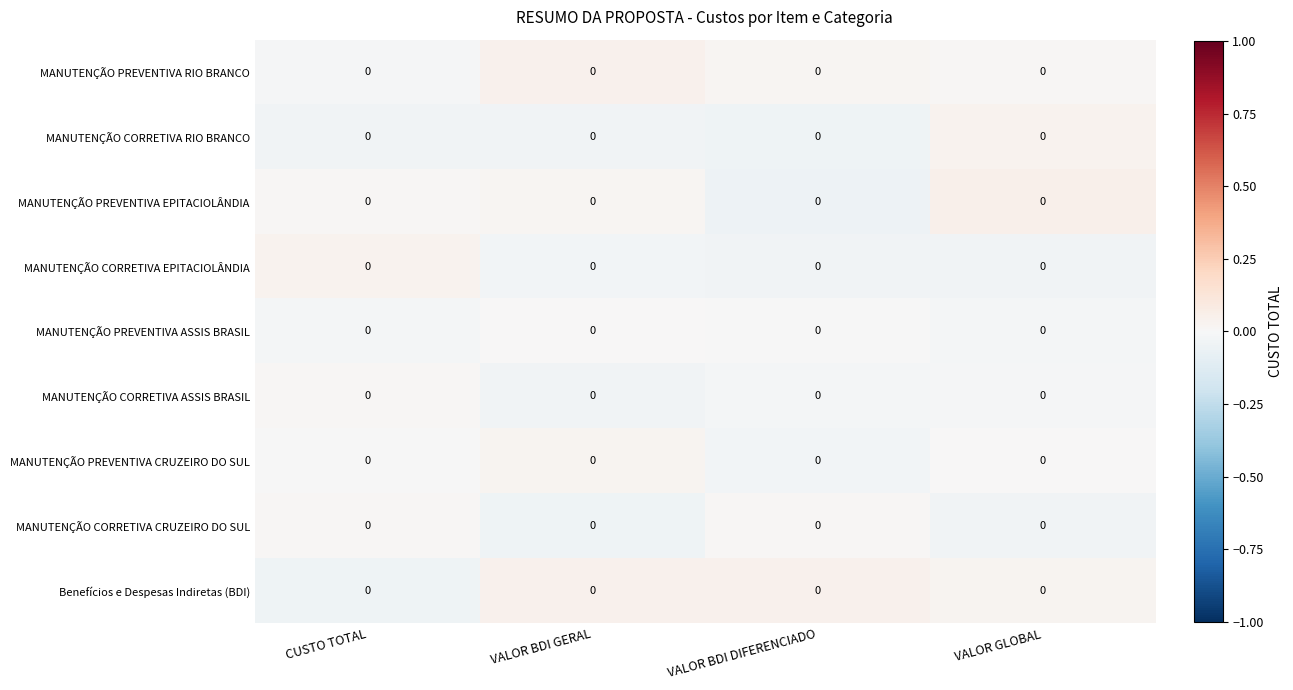

Rank the series by their maximum value, from lowest to highest.

MANUTENÇÃO PREVENTIVA ASSIS BRASIL, MANUTENÇÃO CORRETIVA CRUZEIRO DO SUL, MANUTENÇÃO CORRETIVA ASSIS BRASIL, MANUTENÇÃO PREVENTIVA CRUZEIRO DO SUL, MANUTENÇÃO CORRETIVA EPITACIOLÂNDIA, MANUTENÇÃO CORRETIVA RIO BRANCO, MANUTENÇÃO PREVENTIVA RIO BRANCO, Benefícios e Despesas Indiretas (BDI), MANUTENÇÃO PREVENTIVA EPITACIOLÂNDIA